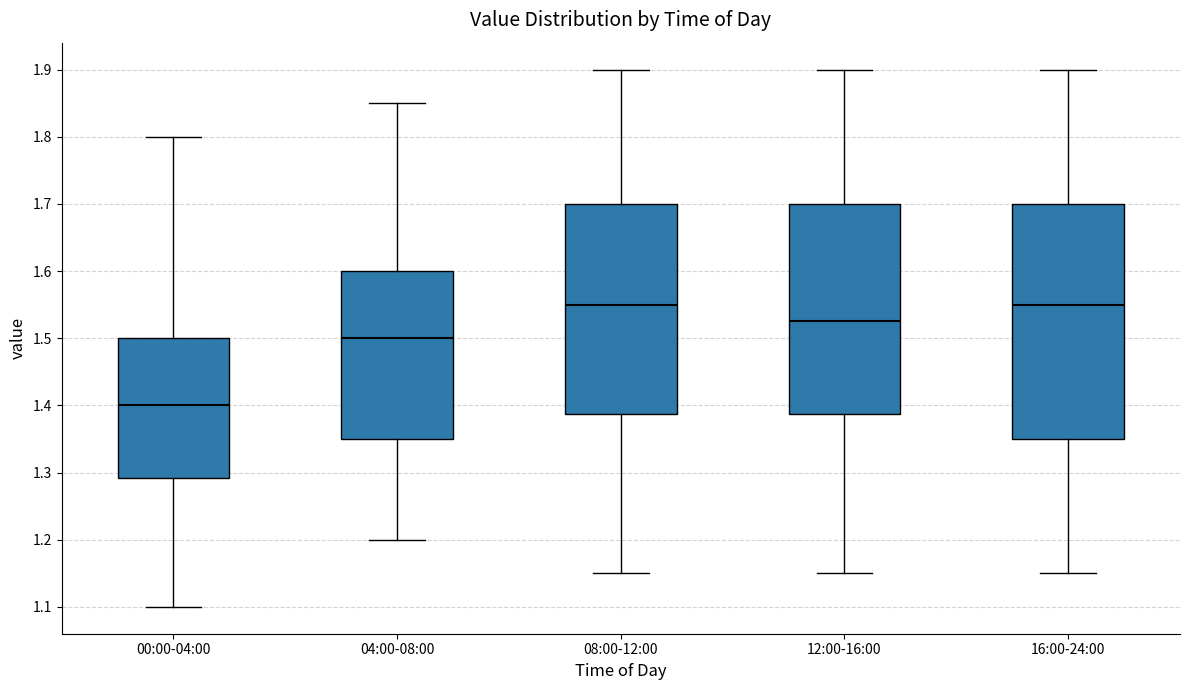

Comparing the boxes themselves (not the whiskers), which one is the tallest?

16:00-24:00